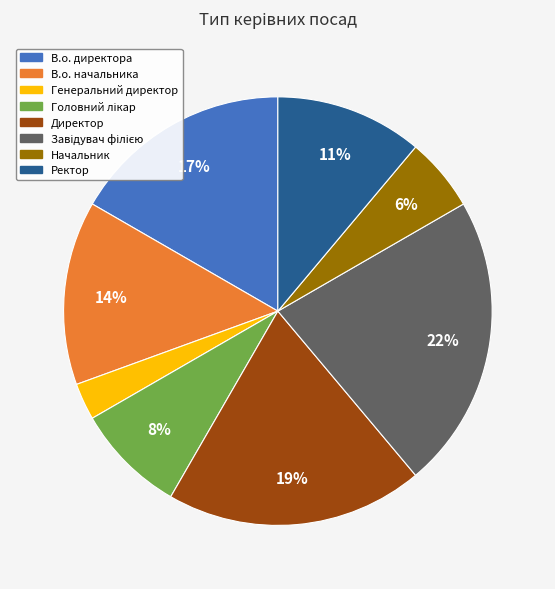

To the nearest percent, what is the combined percentage of В.о. начальника and Генеральний директор?

17%